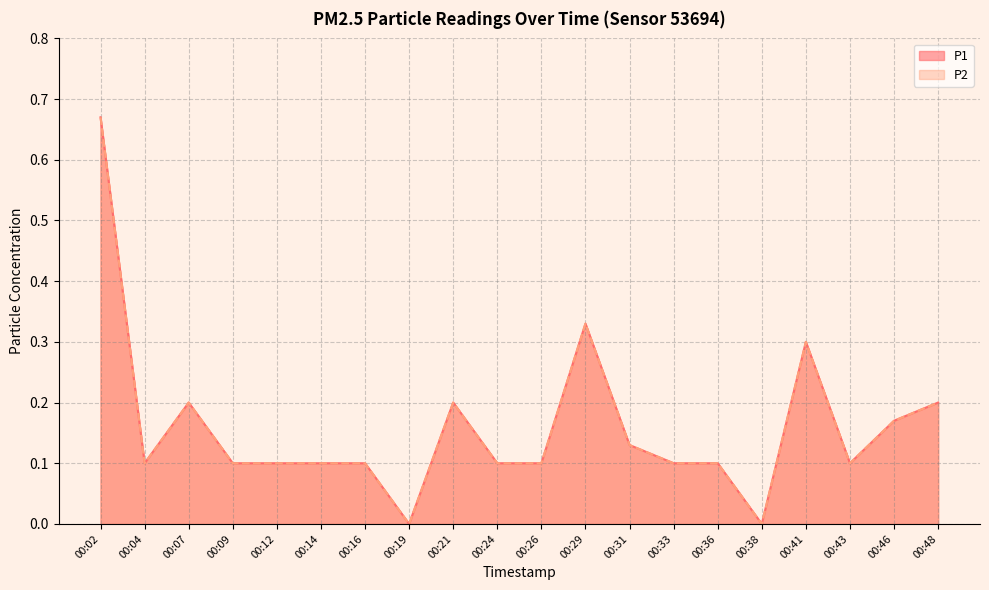

Which category has the lowest value in the P1 series?

00:19